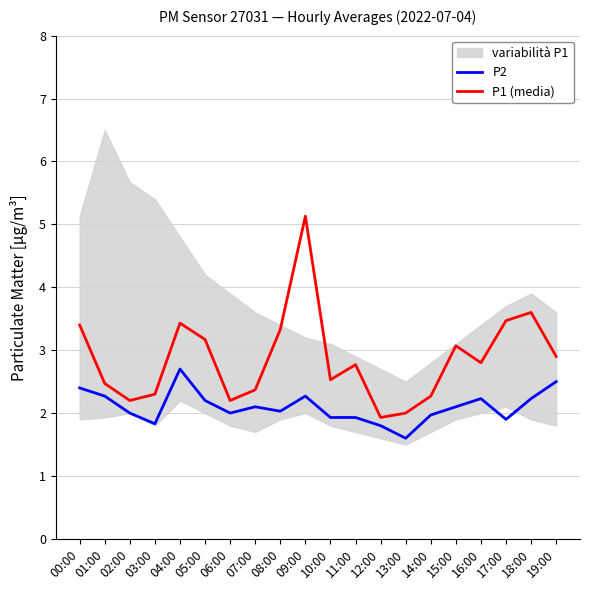

True or false: P2 and P1 (media) intersect in this chart.

False